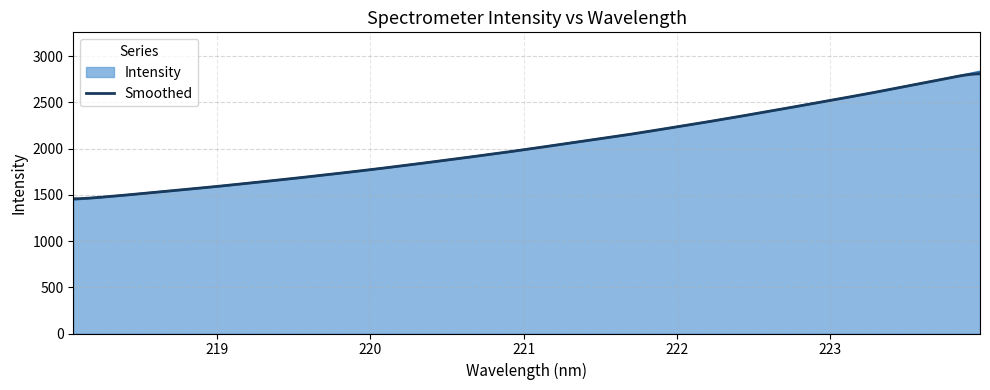

What is the ratio of the value at 223.7895 to the value at 220.1623?

1.5